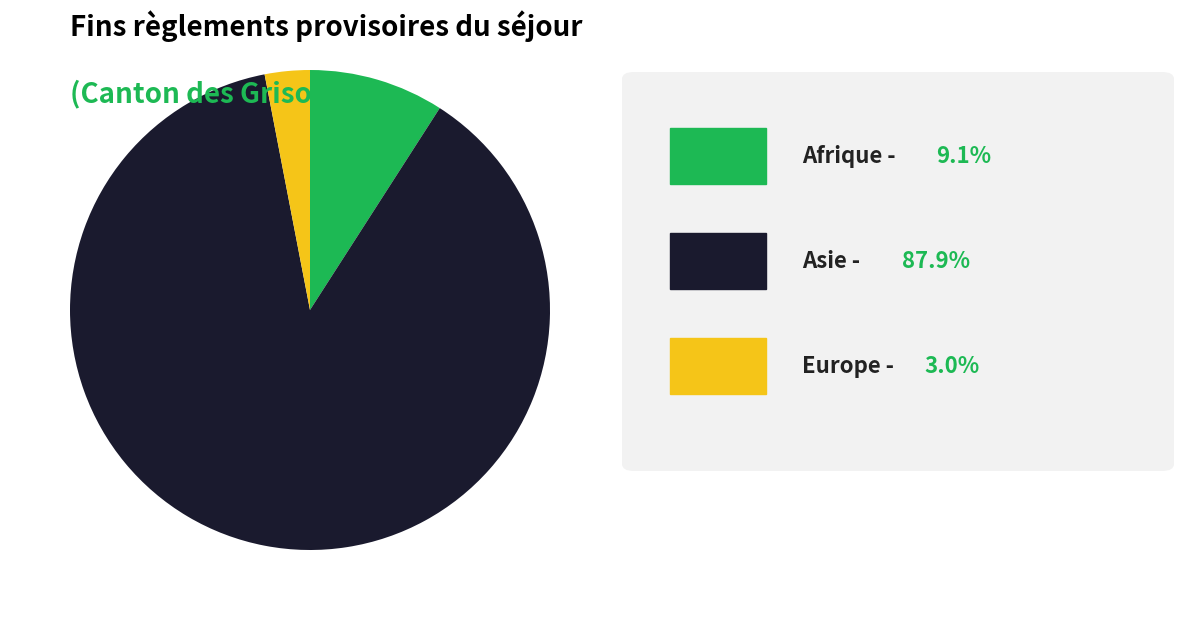

Is there any slice that represents more than half of the pie?

Yes